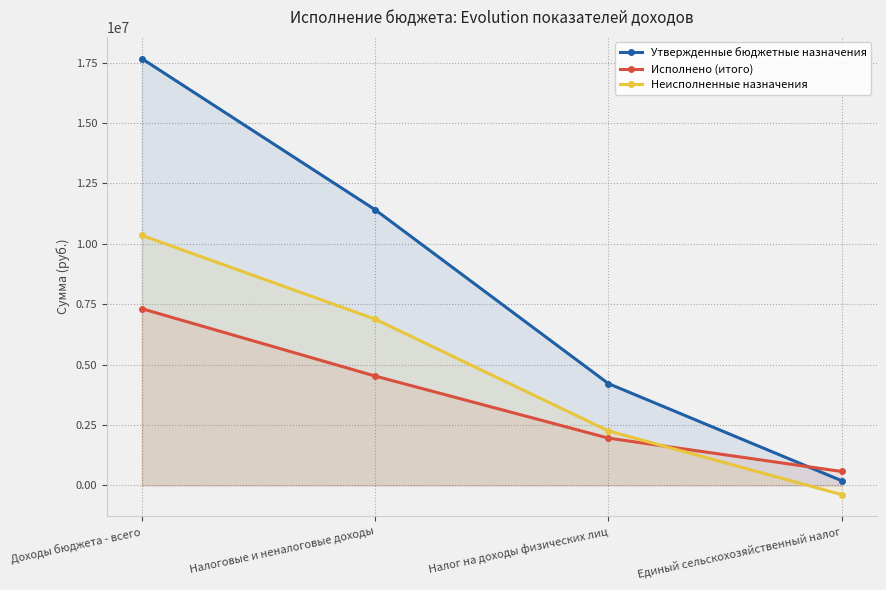

Reading left to right, list all the values displayed in this chart.

Утвержденные бюджетные назначения: 17660626.5	11407700.0	4212800.0	195000.0
Исполнено (итого): 7313451.7	4526071.1	1958012.5	576861.2
Неисполненные назначения: 10347174.8	6881628.9	2254787.5	-381861.2